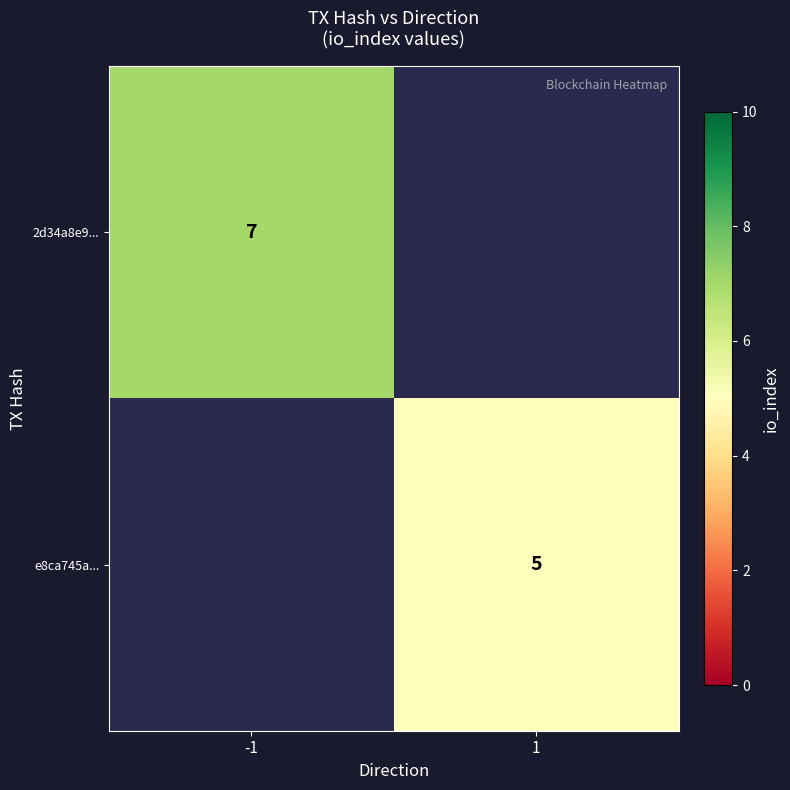

The 2d34a8e9... series shows 4 at -1. True or false?

False